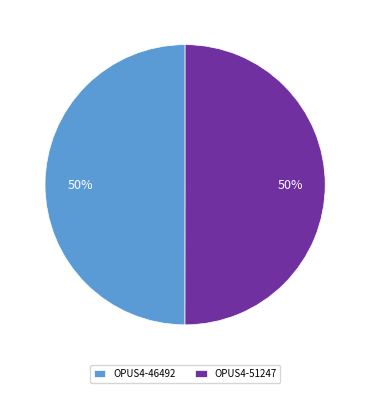

Approximately how many times larger is the value at OPUS4-51247 compared to OPUS4-46492?

1.0